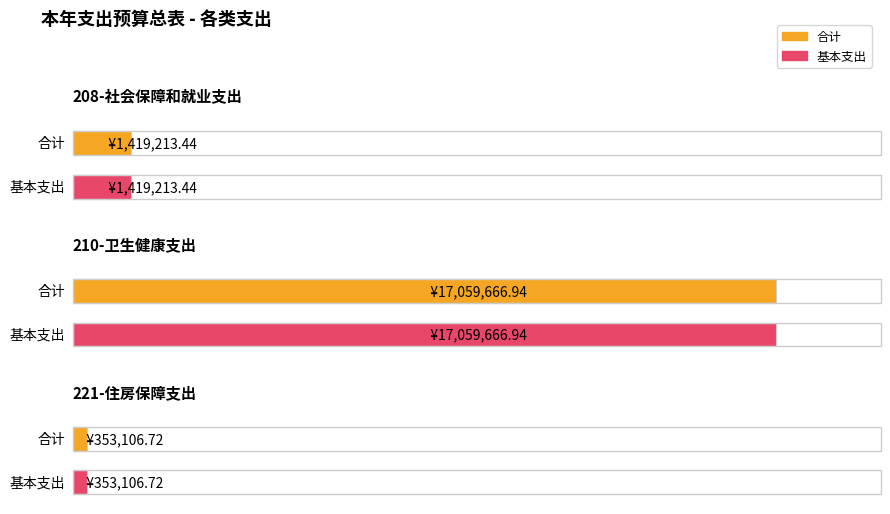

At which label does 基本支出 reach its minimum?

221-住房保障支出